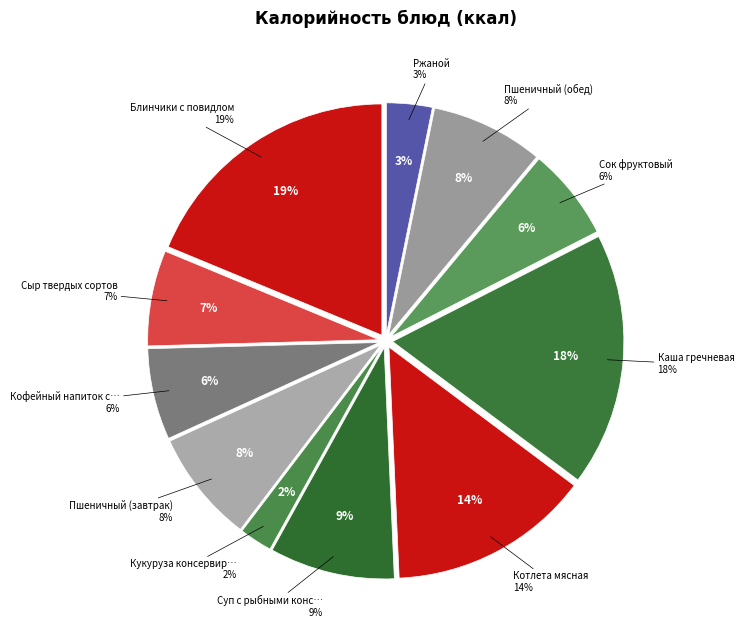

Which has a higher value, Каша гречневая or Пшеничный (обед)?

Каша гречневая